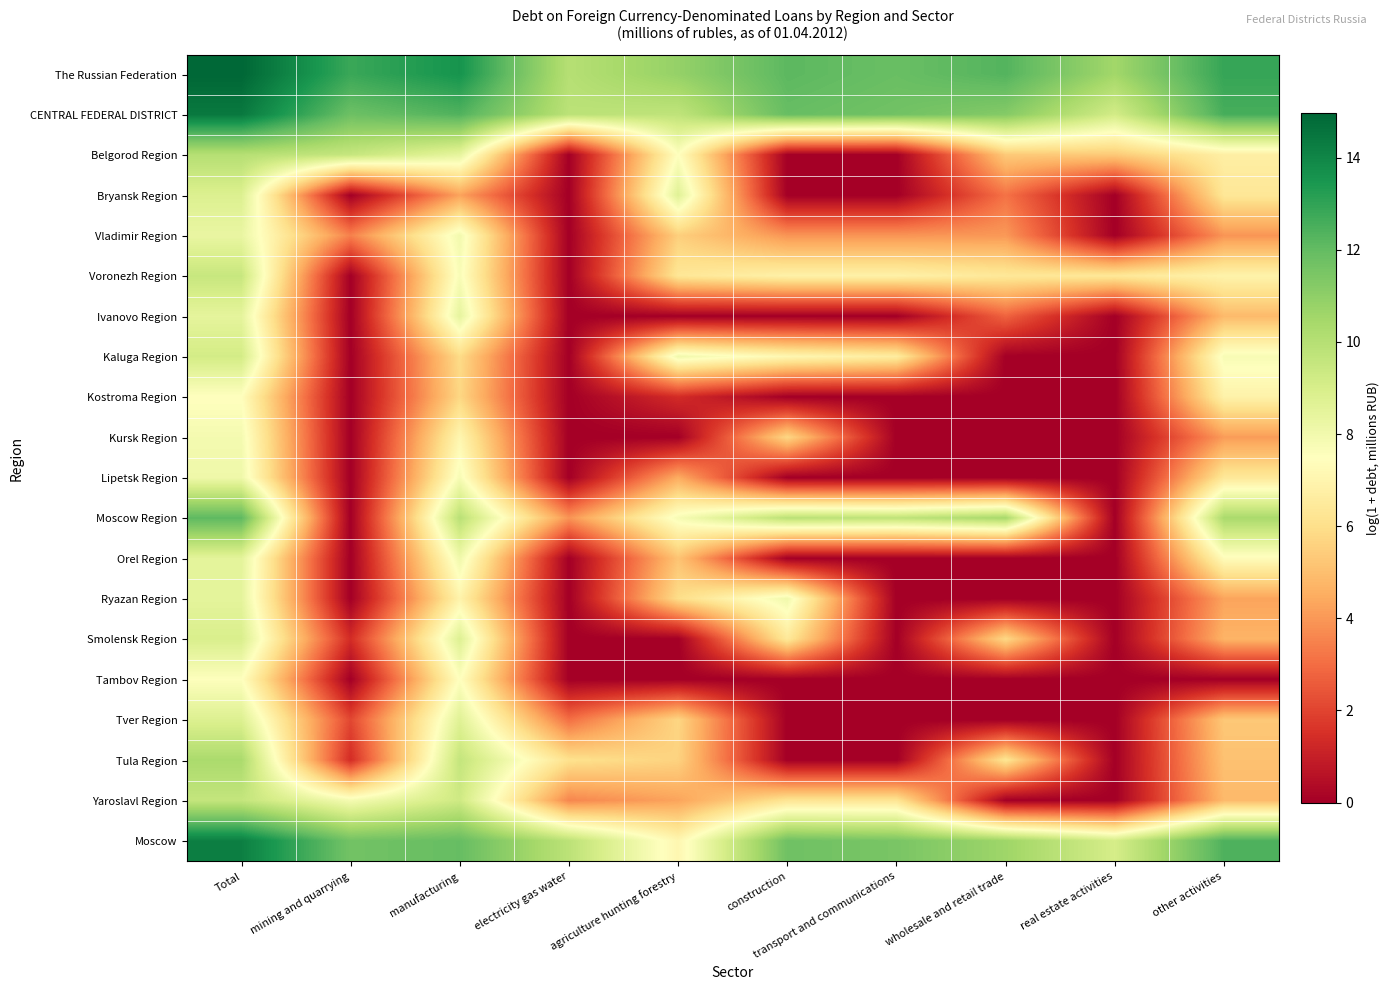

Reading right to left, what are all the values shown in this chart?

The Russian Federation: other activities=12.9	real estate activities=10.5	wholesale and retail trade=12.3	transport and communications=11.9	construction=12.1	agriculture hunting forestry=10.8	electricity gas water=10.0	manufacturing=13.6	mining and quarrying=12.8	Total=15.0
CENTRAL FEDERAL DISTRICT: other activities=12.6	real estate activities=9.1	wholesale and retail trade=11.2	transport and communications=11.7	construction=11.9	agriculture hunting forestry=9.7	electricity gas water=9.8	manufacturing=12.4	mining and quarrying=11.8	Total=14.4
Belgorod Region: other activities=6.7	real estate activities=5.3	wholesale and retail trade=5.3	transport and communications=0.0	construction=0.0	agriculture hunting forestry=7.5	electricity gas water=0.0	manufacturing=8.4	mining and quarrying=9.5	Total=10.0
Bryansk Region: other activities=6.3	real estate activities=0.0	wholesale and retail trade=3.1	transport and communications=0.0	construction=0.0	agriculture hunting forestry=8.7	electricity gas water=0.0	manufacturing=4.3	mining and quarrying=0.0	Total=8.8
Vladimir Region: other activities=3.9	real estate activities=0.0	wholesale and retail trade=4.0	transport and communications=3.9	construction=3.9	agriculture hunting forestry=5.5	electricity gas water=0.0	manufacturing=8.0	mining and quarrying=3.5	Total=8.3
Voronezh Region: other activities=6.9	real estate activities=6.4	wholesale and retail trade=6.4	transport and communications=6.8	construction=6.8	agriculture hunting forestry=6.3	electricity gas water=0.0	manufacturing=7.7	mining and quarrying=0.0	Total=9.5
Ivanovo Region: other activities=4.9	real estate activities=0.0	wholesale and retail trade=2.8	transport and communications=0.0	construction=0.0	agriculture hunting forestry=0.0	electricity gas water=0.0	manufacturing=8.4	mining and quarrying=0.0	Total=8.5
Kaluga Region: other activities=7.8	real estate activities=0.0	wholesale and retail trade=0.0	transport and communications=6.6	construction=7.1	agriculture hunting forestry=8.0	electricity gas water=0.0	manufacturing=5.9	mining and quarrying=0.0	Total=9.1
Kostroma Region: other activities=6.9	real estate activities=0.0	wholesale and retail trade=0.0	transport and communications=0.0	construction=0.0	agriculture hunting forestry=1.4	electricity gas water=0.0	manufacturing=5.7	mining and quarrying=0.0	Total=7.5
Kursk Region: other activities=4.1	real estate activities=0.0	wholesale and retail trade=0.0	transport and communications=0.0	construction=5.7	agriculture hunting forestry=0.0	electricity gas water=0.0	manufacturing=7.1	mining and quarrying=0.0	Total=7.9
Lipetsk Region: other activities=6.4	real estate activities=0.0	wholesale and retail trade=0.0	transport and communications=0.0	construction=0.0	agriculture hunting forestry=4.5	electricity gas water=0.0	manufacturing=7.8	mining and quarrying=0.0	Total=8.1
Moscow Region: other activities=10.3	real estate activities=0.0	wholesale and retail trade=10.4	transport and communications=9.7	construction=9.9	agriculture hunting forestry=7.8	electricity gas water=3.9	manufacturing=9.9	mining and quarrying=0.0	Total=12.1
Orel Region: other activities=7.4	real estate activities=0.0	wholesale and retail trade=0.0	transport and communications=0.0	construction=0.0	agriculture hunting forestry=5.2	electricity gas water=0.0	manufacturing=8.1	mining and quarrying=0.0	Total=8.5
Ryazan Region: other activities=4.3	real estate activities=0.0	wholesale and retail trade=0.0	transport and communications=0.0	construction=8.0	agriculture hunting forestry=5.9	electricity gas water=0.0	manufacturing=6.9	mining and quarrying=0.0	Total=8.5
Smolensk Region: other activities=4.7	real estate activities=0.0	wholesale and retail trade=5.8	transport and communications=0.0	construction=6.4	agriculture hunting forestry=0.0	electricity gas water=0.0	manufacturing=8.8	mining and quarrying=1.4	Total=8.9
Tambov Region: other activities=0.0	real estate activities=0.0	wholesale and retail trade=0.0	transport and communications=0.0	construction=0.0	agriculture hunting forestry=0.0	electricity gas water=0.0	manufacturing=7.5	mining and quarrying=0.0	Total=7.5
Tver Region: other activities=5.3	real estate activities=0.0	wholesale and retail trade=0.0	transport and communications=0.0	construction=0.0	agriculture hunting forestry=5.7	electricity gas water=3.0	manufacturing=8.7	mining and quarrying=2.1	Total=8.8
Tula Region: other activities=5.1	real estate activities=0.0	wholesale and retail trade=6.3	transport and communications=0.0	construction=0.0	agriculture hunting forestry=5.6	electricity gas water=6.1	manufacturing=9.6	mining and quarrying=1.4	Total=10.3
Yaroslavl Region: other activities=4.9	real estate activities=0.0	wholesale and retail trade=0.0	transport and communications=6.2	construction=6.2	agriculture hunting forestry=4.3	electricity gas water=3.6	manufacturing=9.3	mining and quarrying=7.9	Total=9.6
Moscow: other activities=12.4	real estate activities=9.1	wholesale and retail trade=10.6	transport and communications=11.5	construction=11.7	agriculture hunting forestry=7.1	electricity gas water=9.8	manufacturing=11.9	mining and quarrying=11.7	Total=14.2